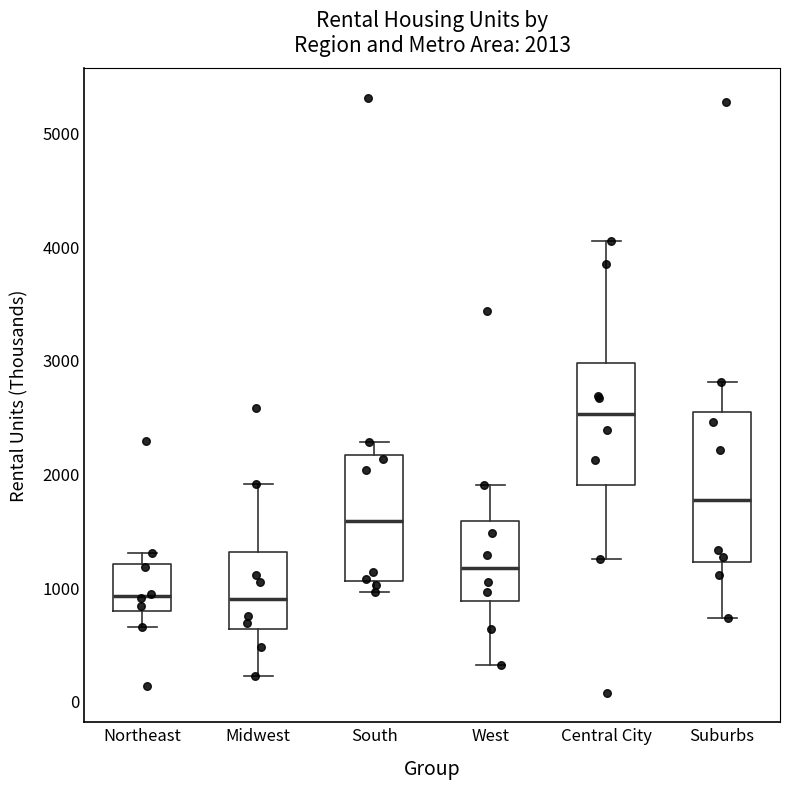

Which box's median line is the highest?

Central City